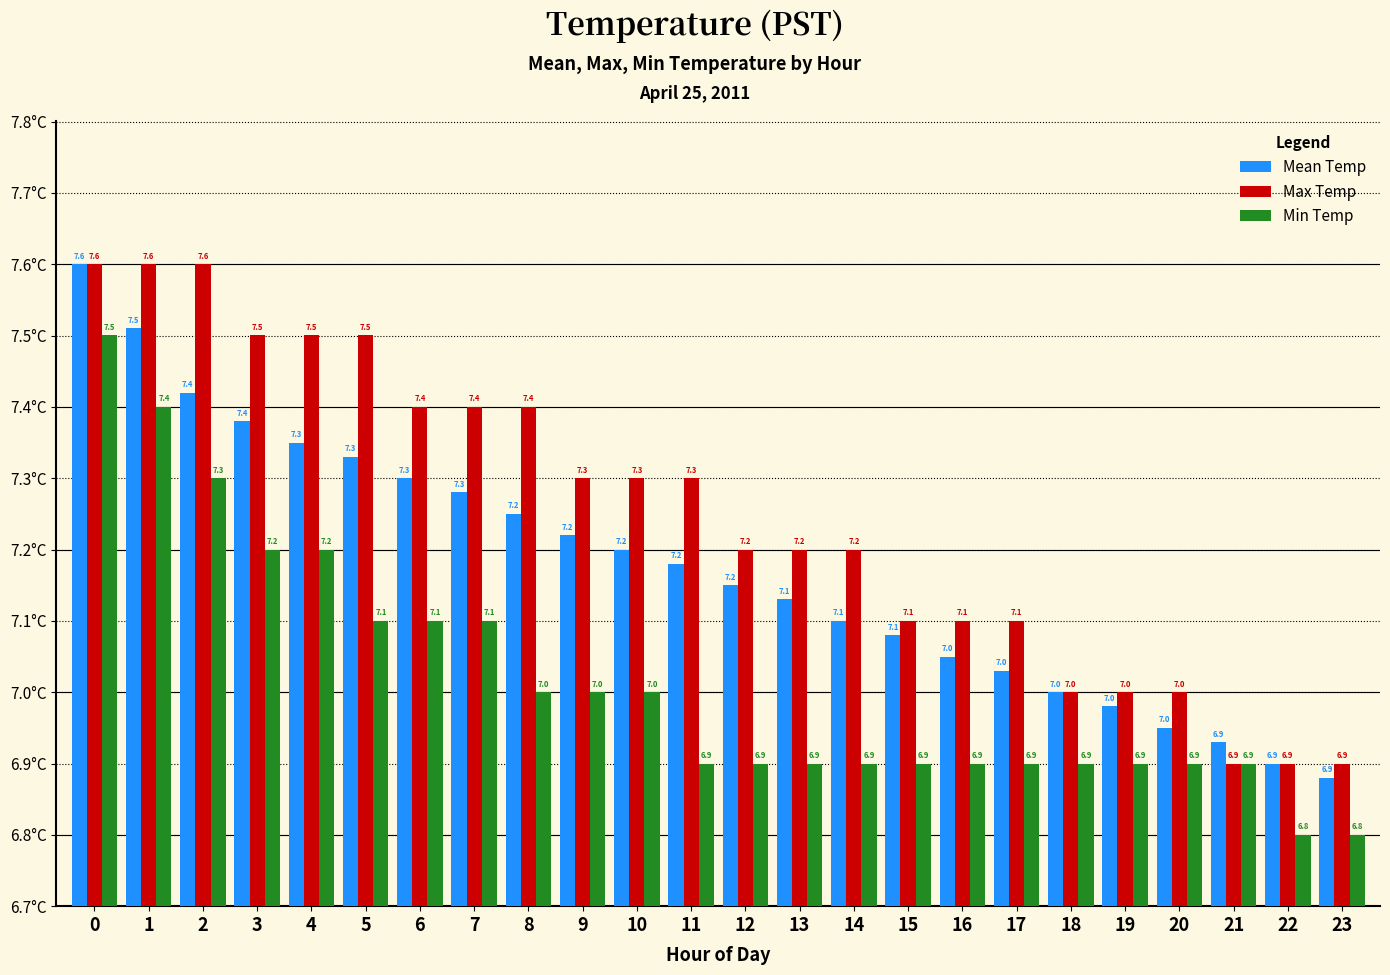

At which label is Mean Temp closest to 7?

18